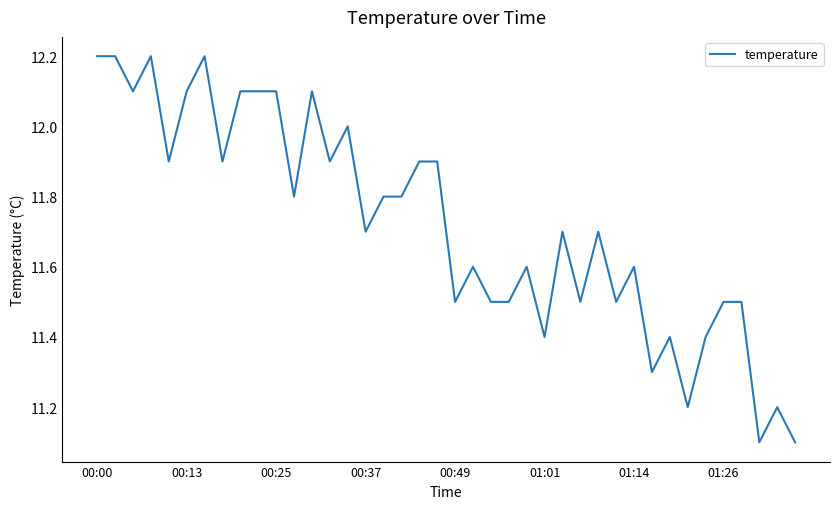

Reading left to right, extract all data points from this chart.

12.2	12.2	12.1	12.2	11.9	12.1	12.2	11.9	12.1	12.1	12.1	11.8	12.1	11.9	12.0	11.7	11.8	11.8	11.9	11.9	11.5	11.6	11.5	11.5	11.6	11.4	11.7	11.5	11.7	11.5	11.6	11.3	11.4	11.2	11.4	11.5	11.5	11.1	11.2	11.1